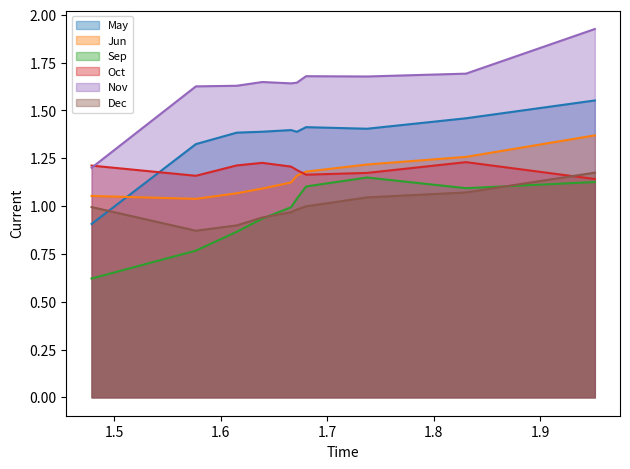

What are all the series names shown in the legend?

May, Jun, Sep, Oct, Nov, Dec